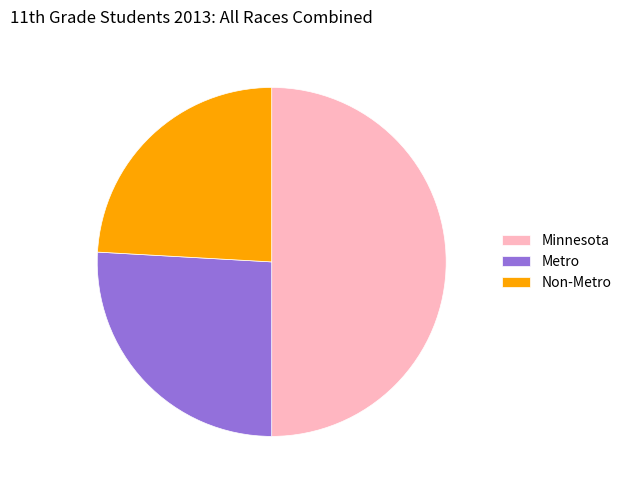

Rank the categories by value from lowest to highest.

Non-Metro, Metro, Minnesota